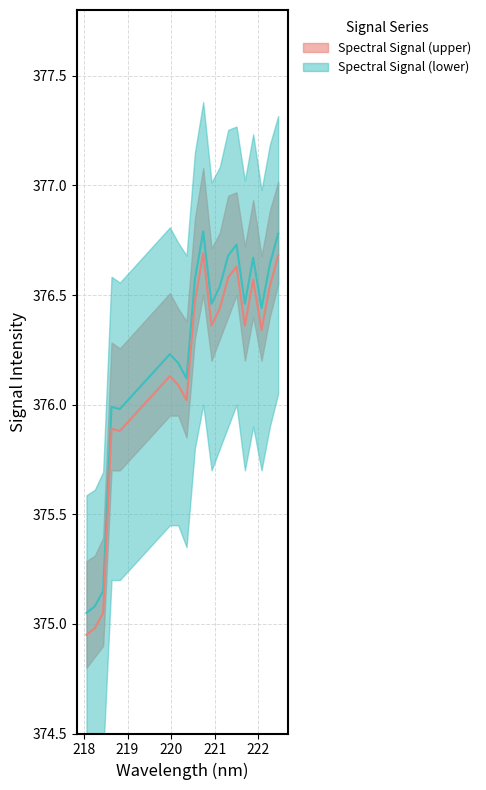

What is the sum of the Spectral Signal (lower) values at 218.2508 and 220.1623?

751.1